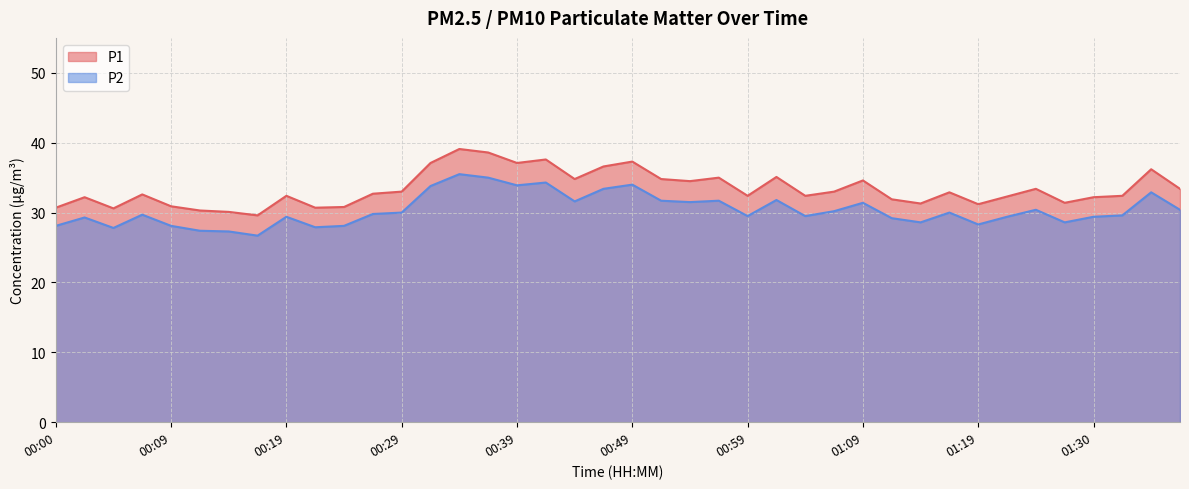

Where is the first local maximum for P1?

00:02